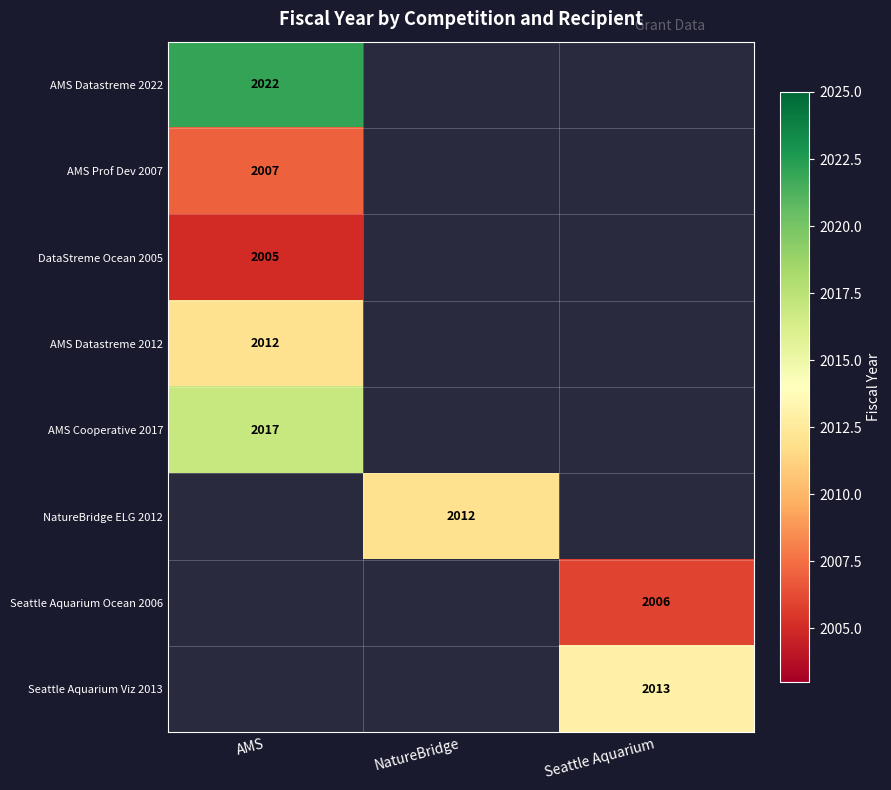

Is it true that AMS Datastreme 2012 equals 698 at AMS?

False